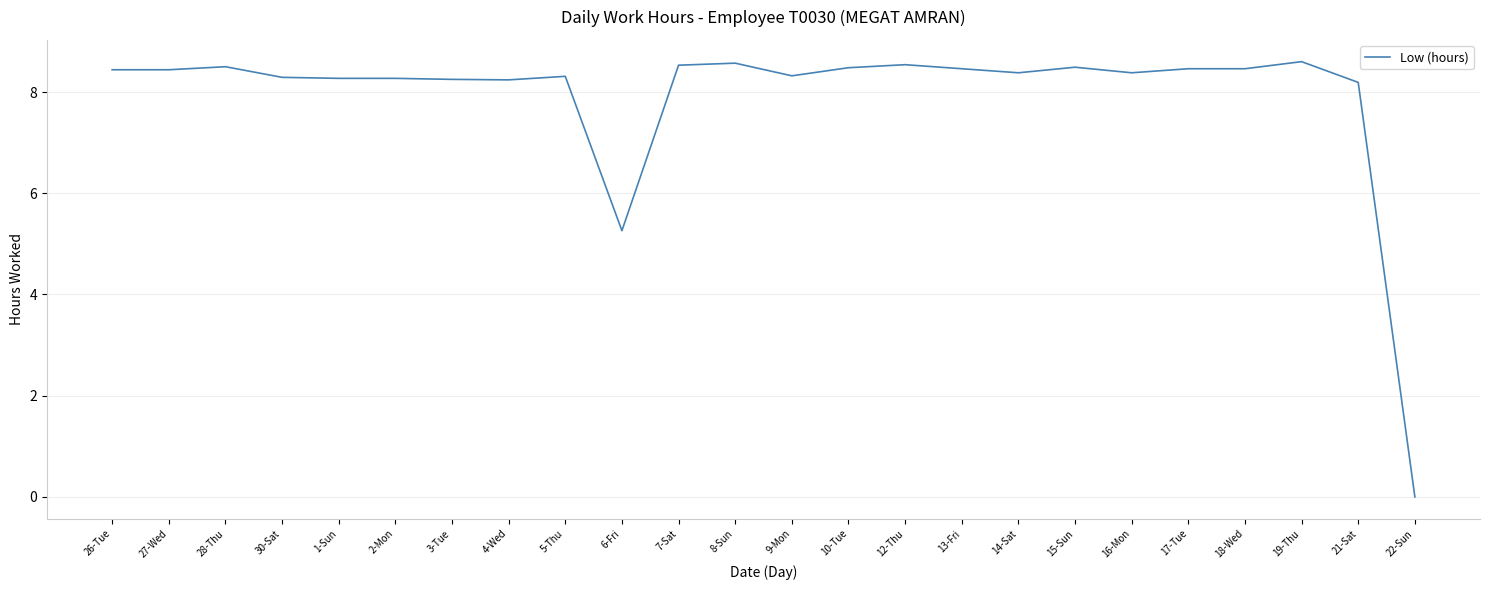

What is the average value?

7.9